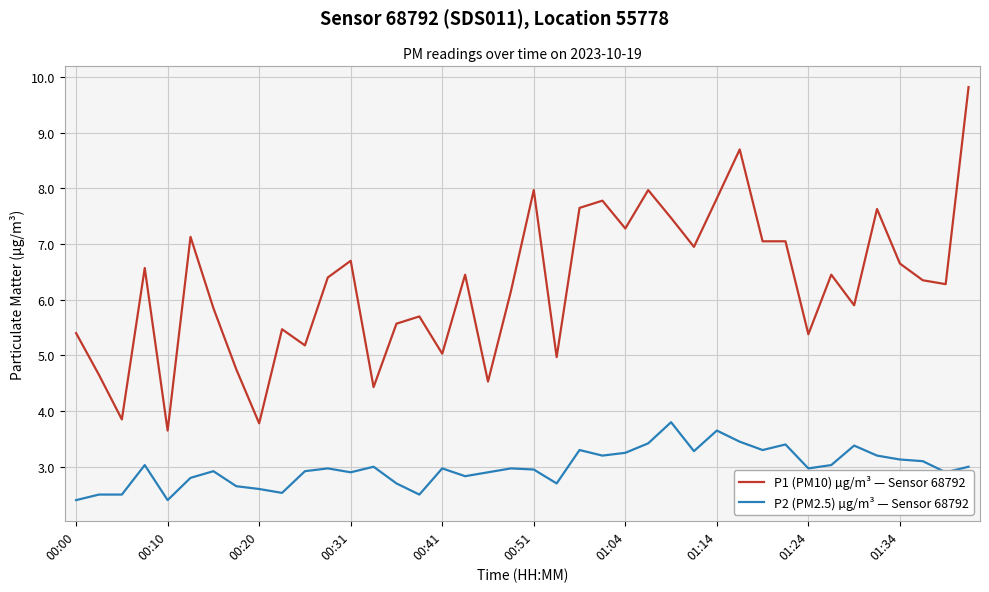

Which series has the largest range (max minus min)?

P1 (PM10) µg/m³ — Sensor 68792